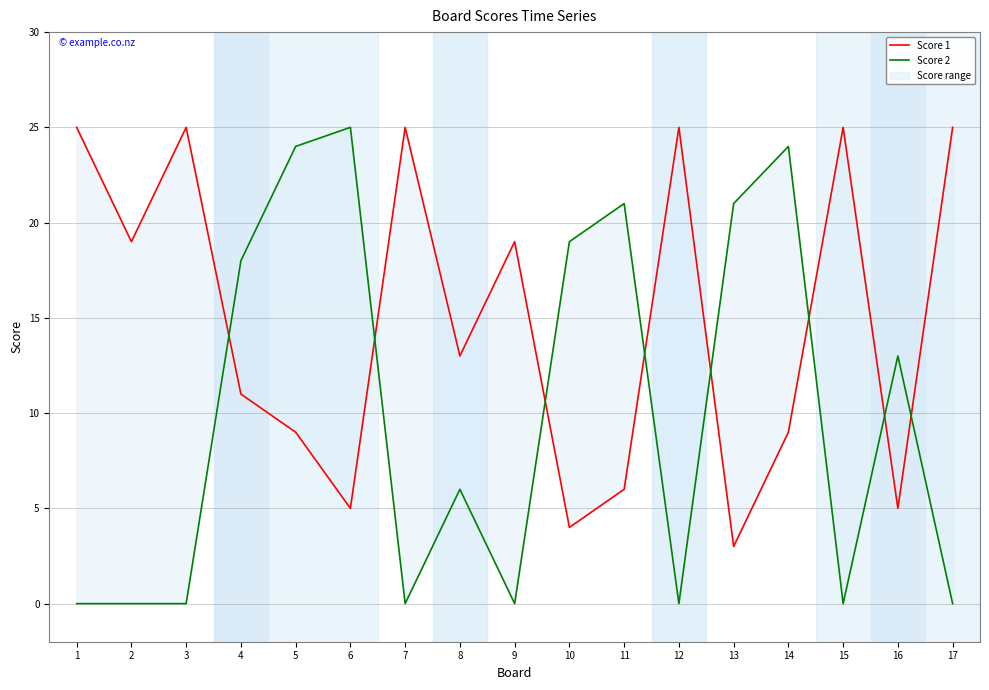

Which label corresponds to the largest value in the chart?

1